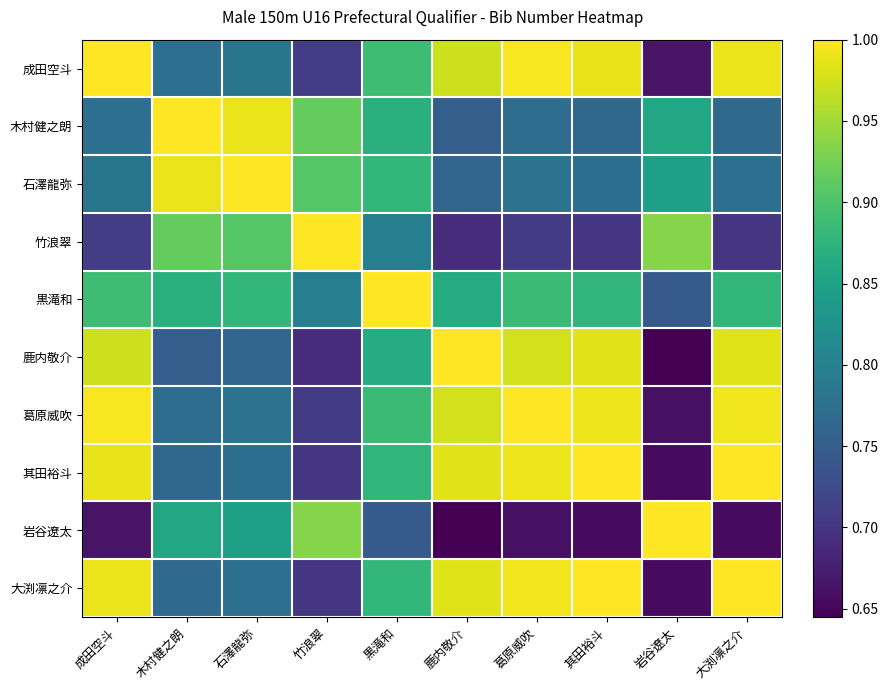

How many categories are shown in the chart?

10